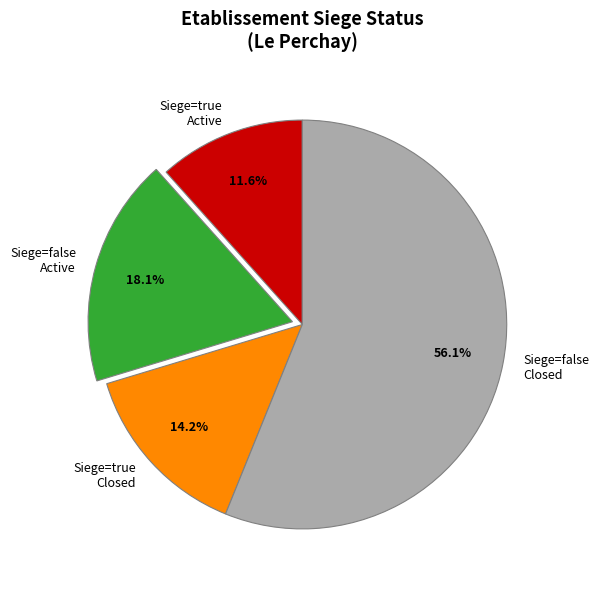

What is the majority slice?

Siege=false Closed